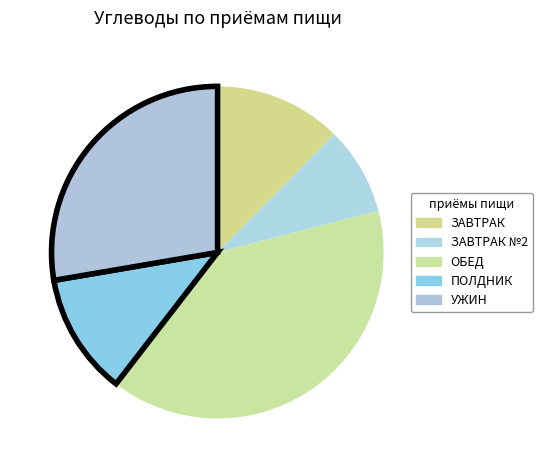

To the nearest percent, what is the average slice percentage?

20%